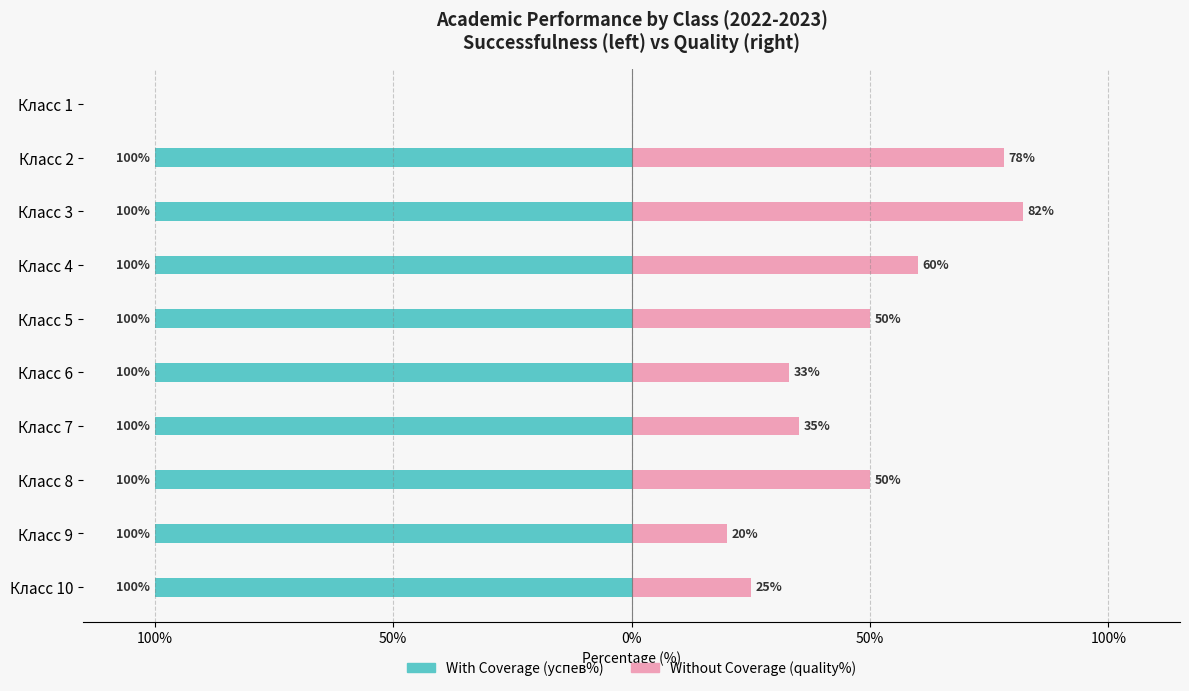

At how many categories does at least one series exceed -99?

10